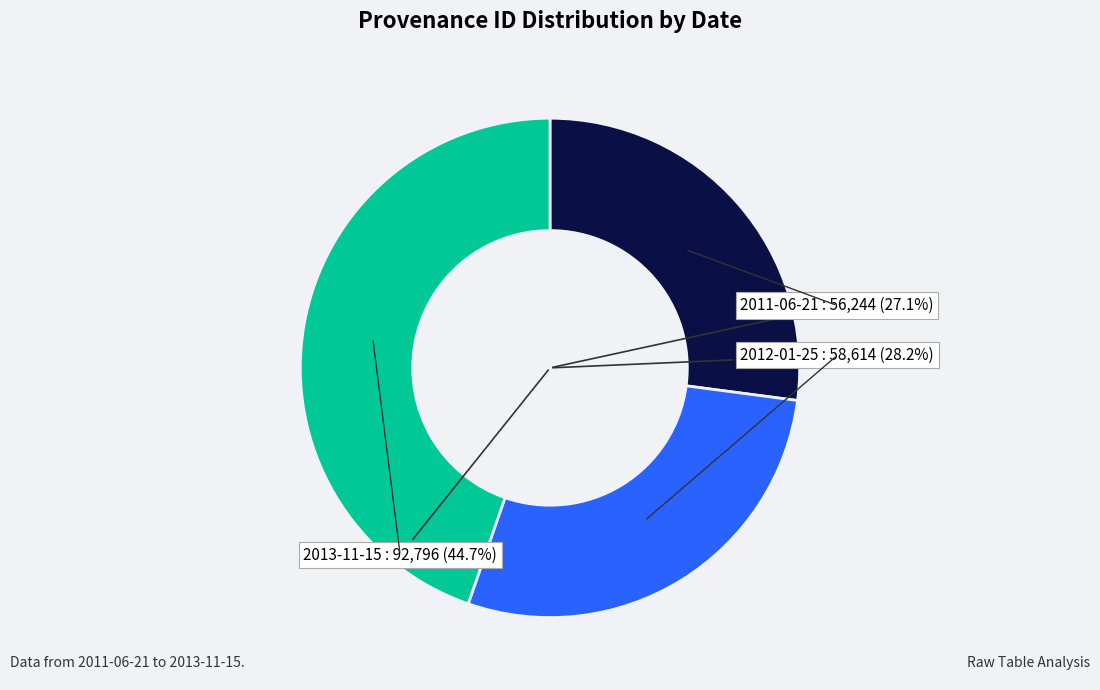

Is the sum of 2012-01-25 (19538) and 2012-01-25 (19539) greater than half?

No